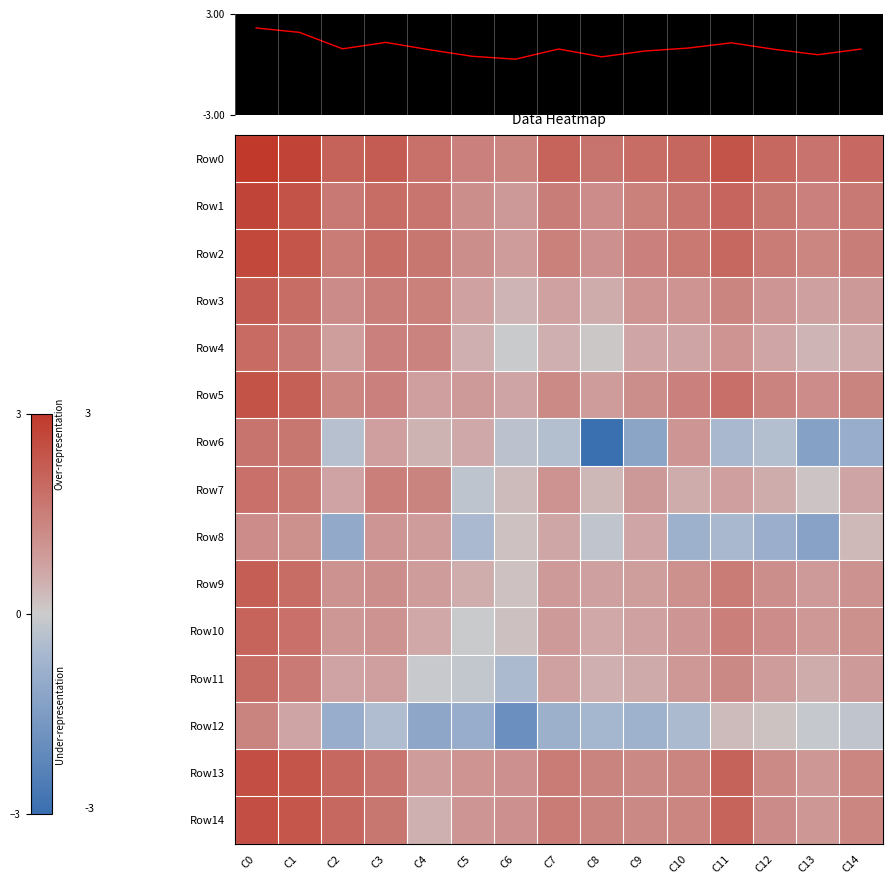

Where does the Row4 series first go above 0?

C0